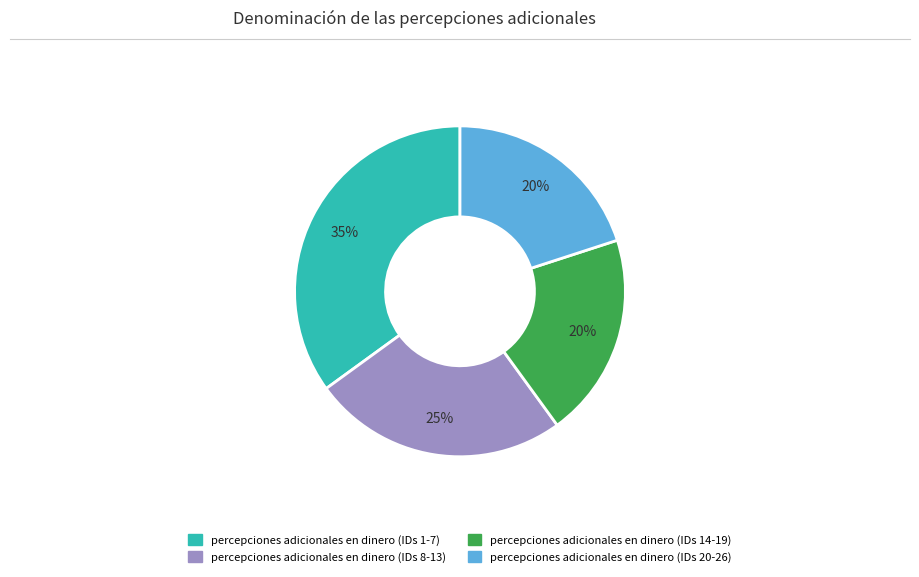

Count the number of slices in the pie.

4